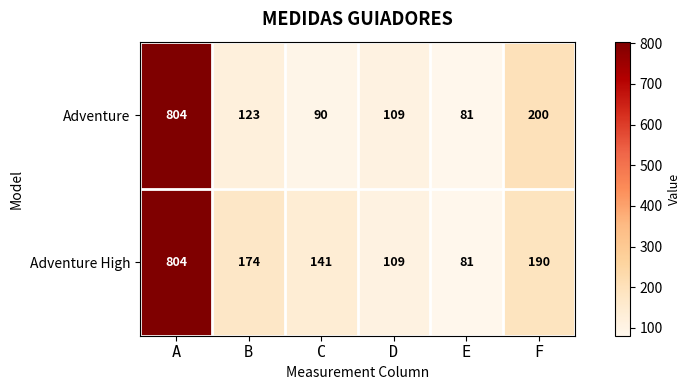

Count the number of data series in this chart.

2